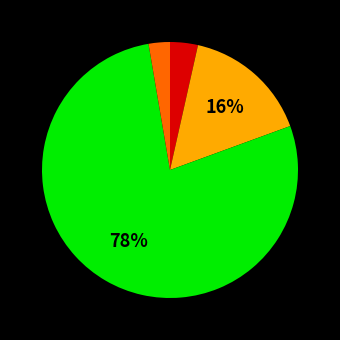

To the nearest percent, what is the average slice percentage?

25%